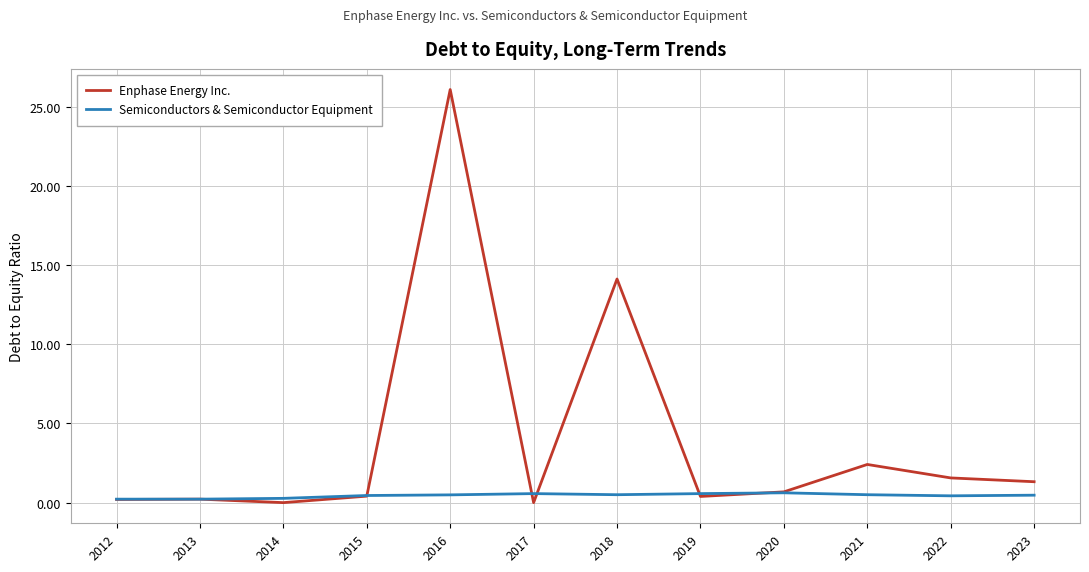

Which series has the largest range (max minus min)?

Enphase Energy Inc.